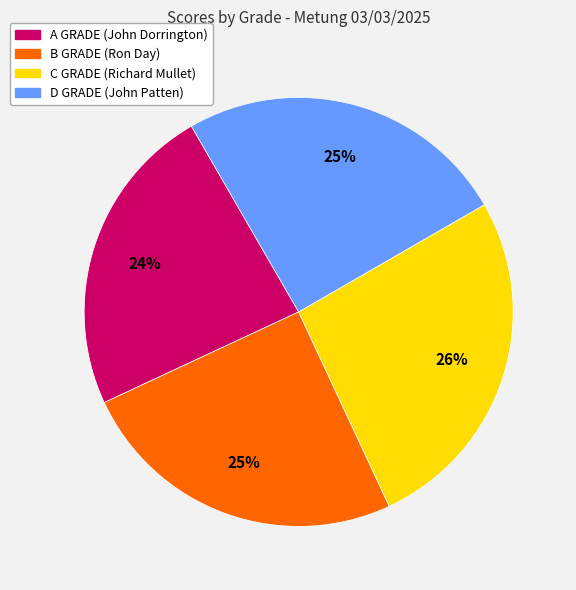

Is it true that B GRADE (Ron Day) is 33% of the pie?

False